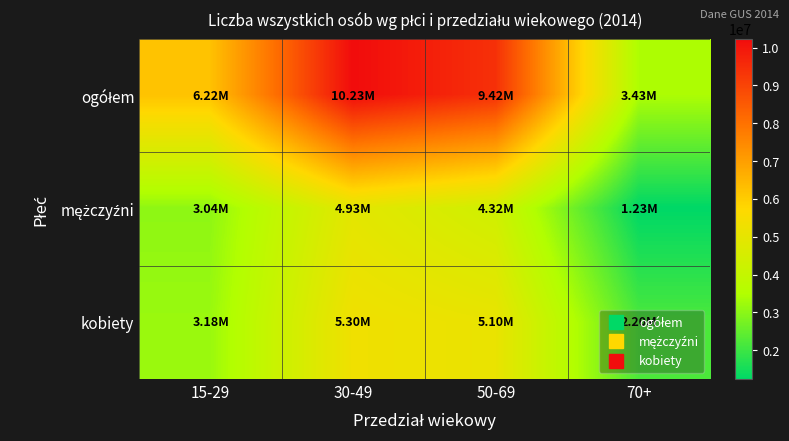

At how many categories does at least one series exceed 5334820?

3